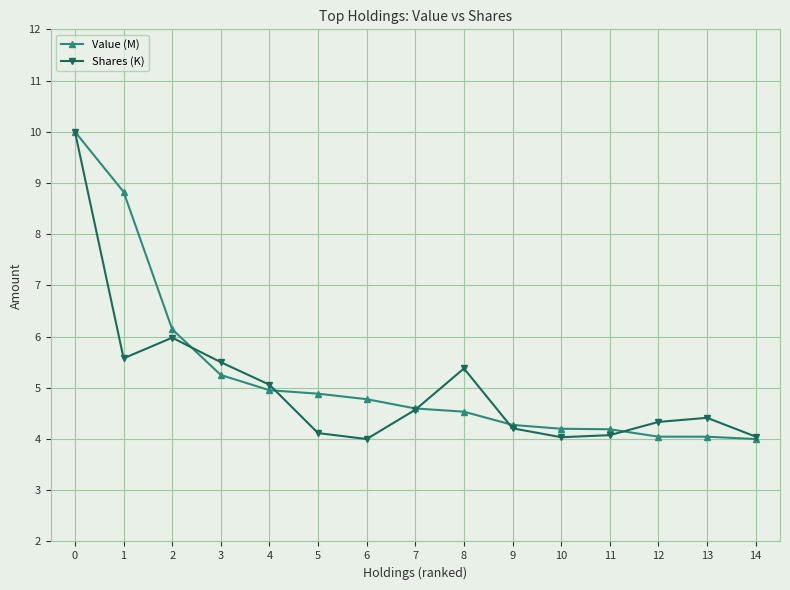

What is the spread (max minus min) of values at 5?

0.8